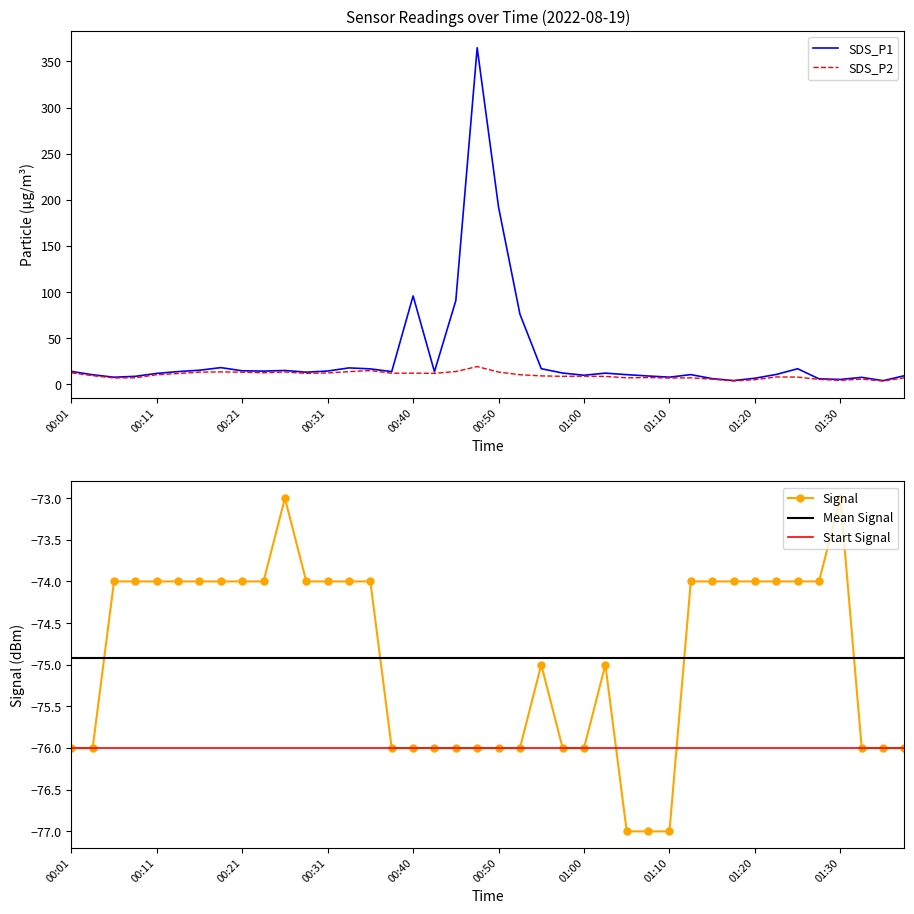

What position from the left is 01:10?

29